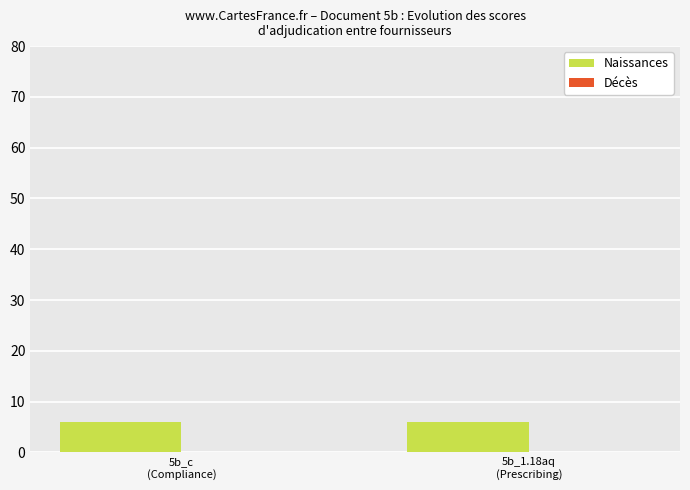

What is the highest value of the Naissances series?

6